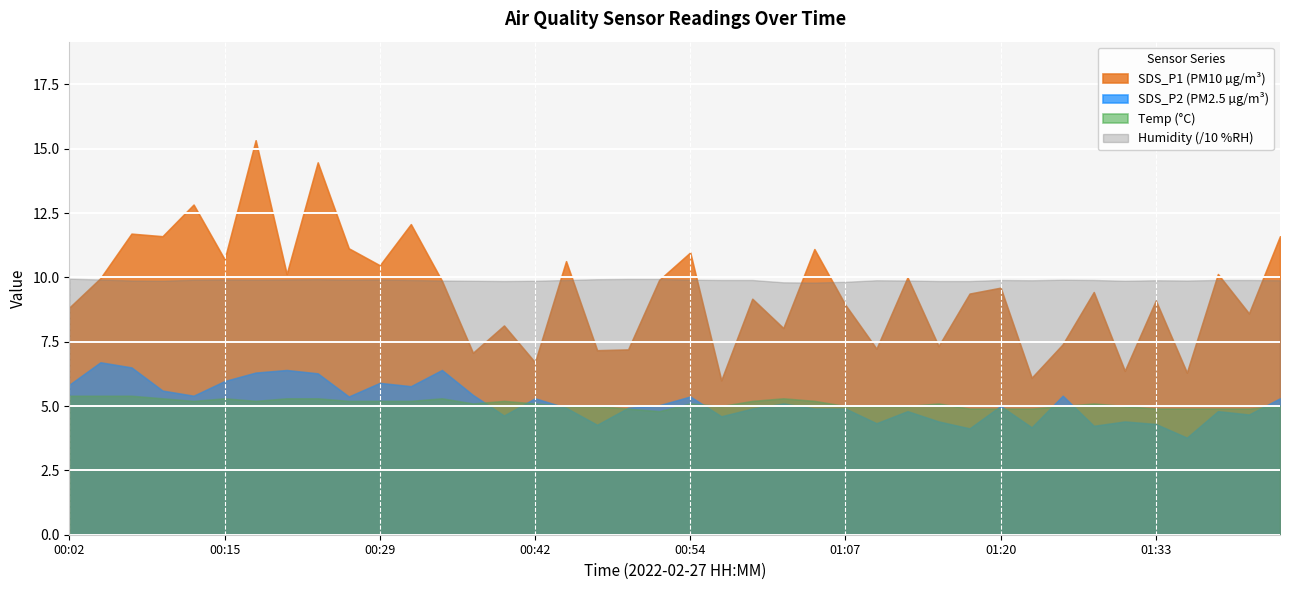

What is the sum of the Humidity values at 24 and 31?

196.9